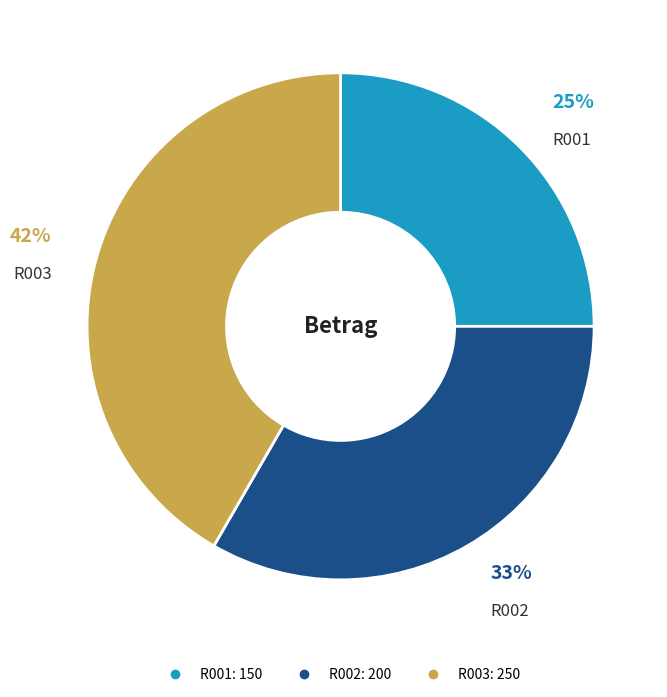

Is R001 the majority of the pie?

No